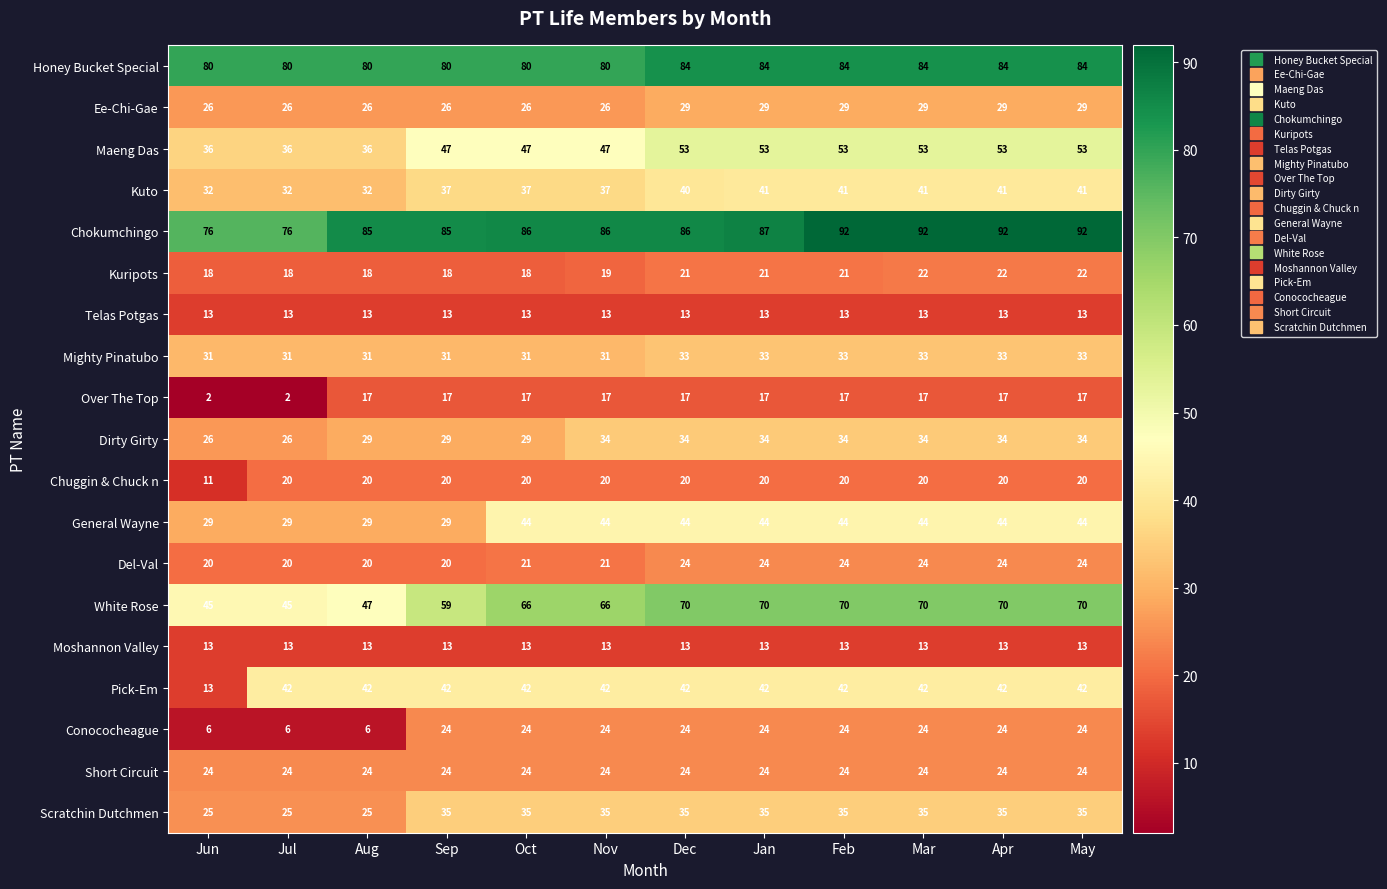

How many data points does each series have?

12